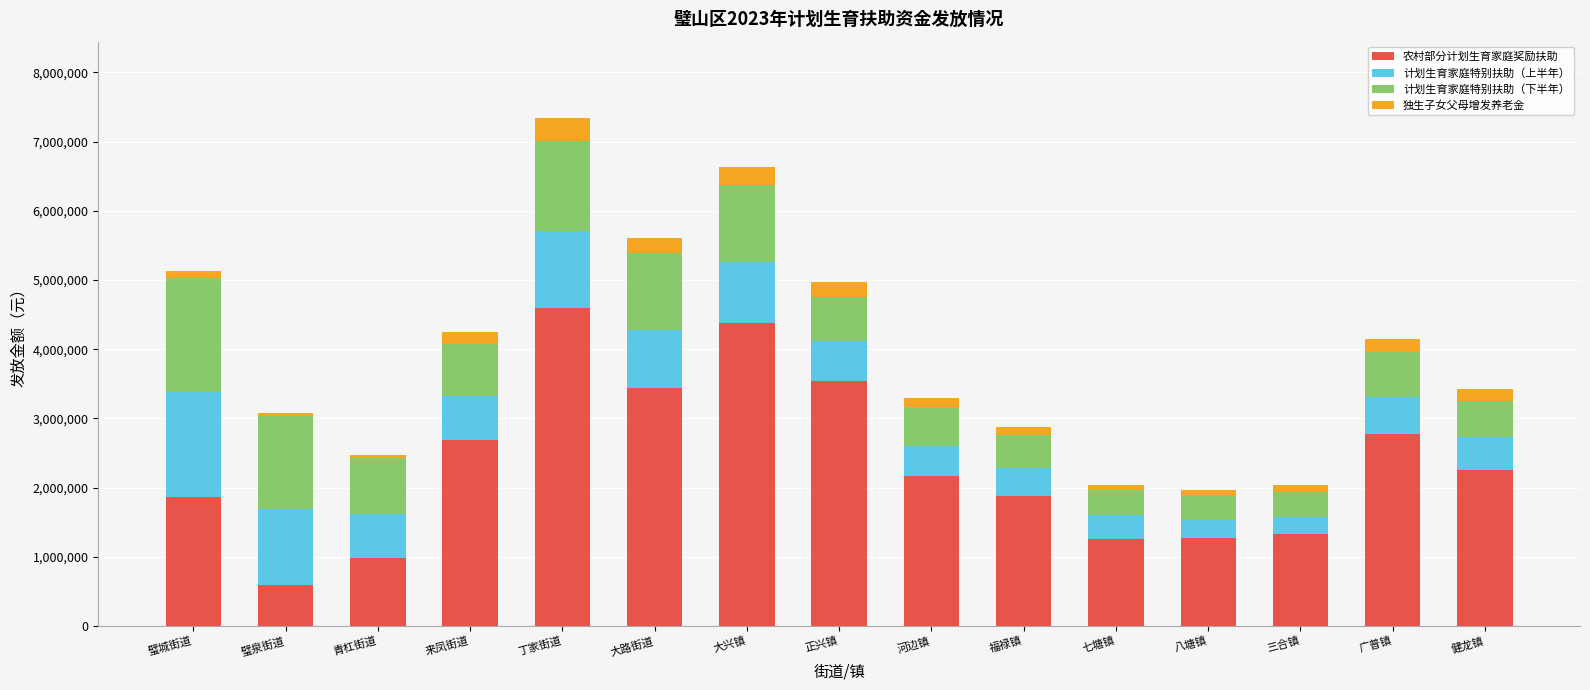

What is the sum of all 农村部分计划生育家庭奖励扶助 values?

34988640